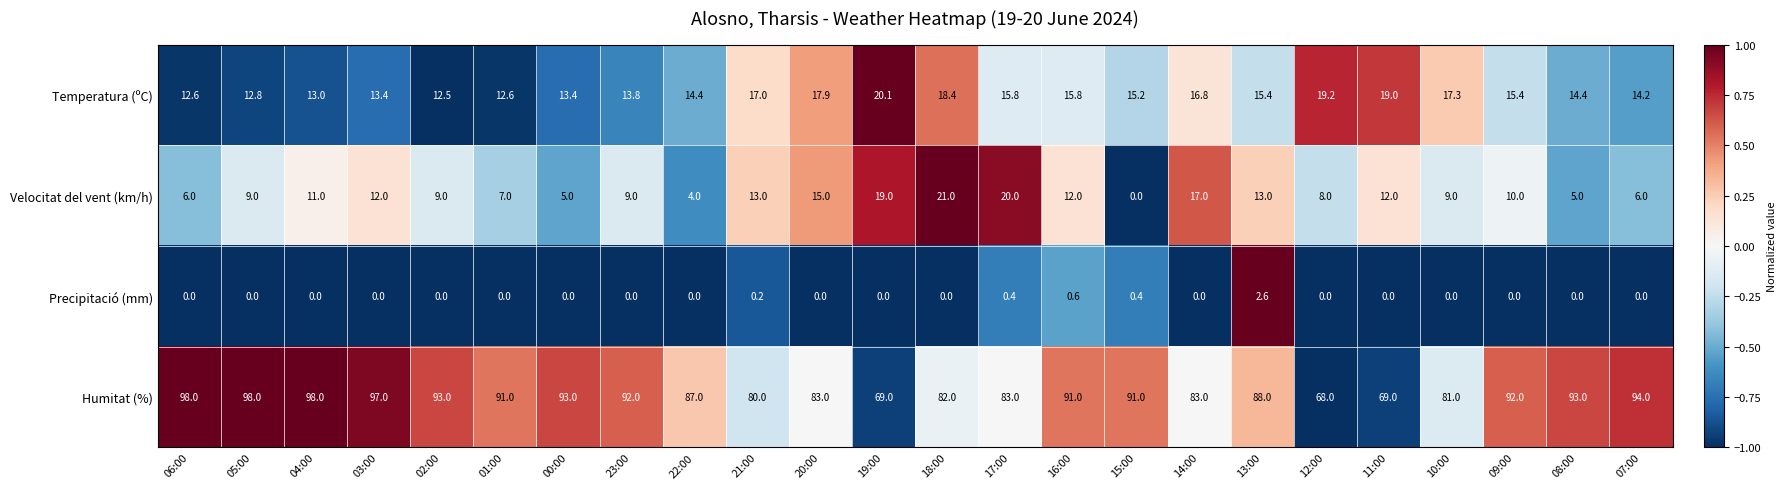

Which series changed the most between 11:00 and 09:00?

Humitat (%)